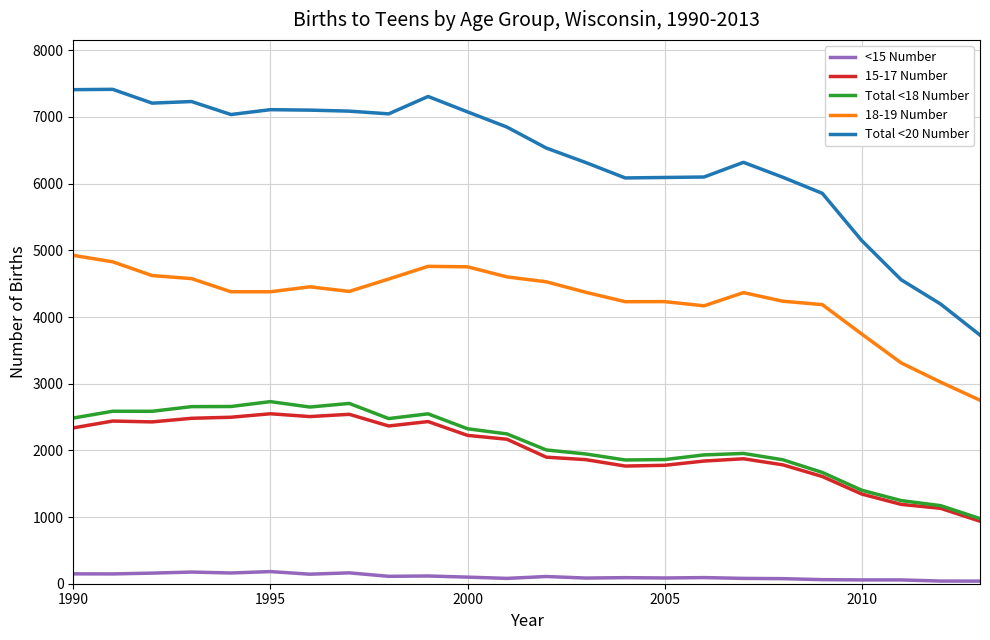

At how many categories does at least one series exceed 4857?

21